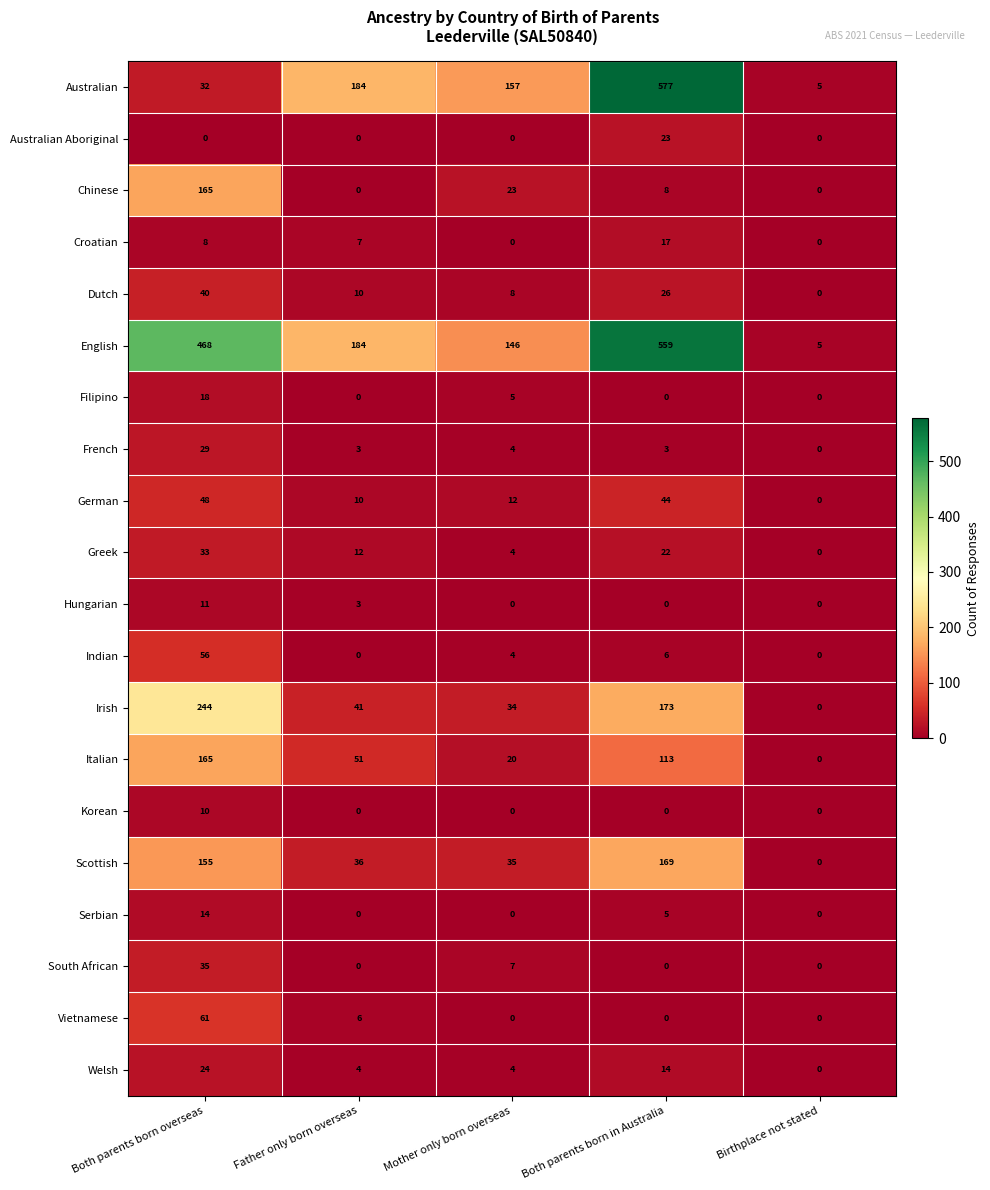

What is the spread (max minus min) of values at Father only born overseas?

184